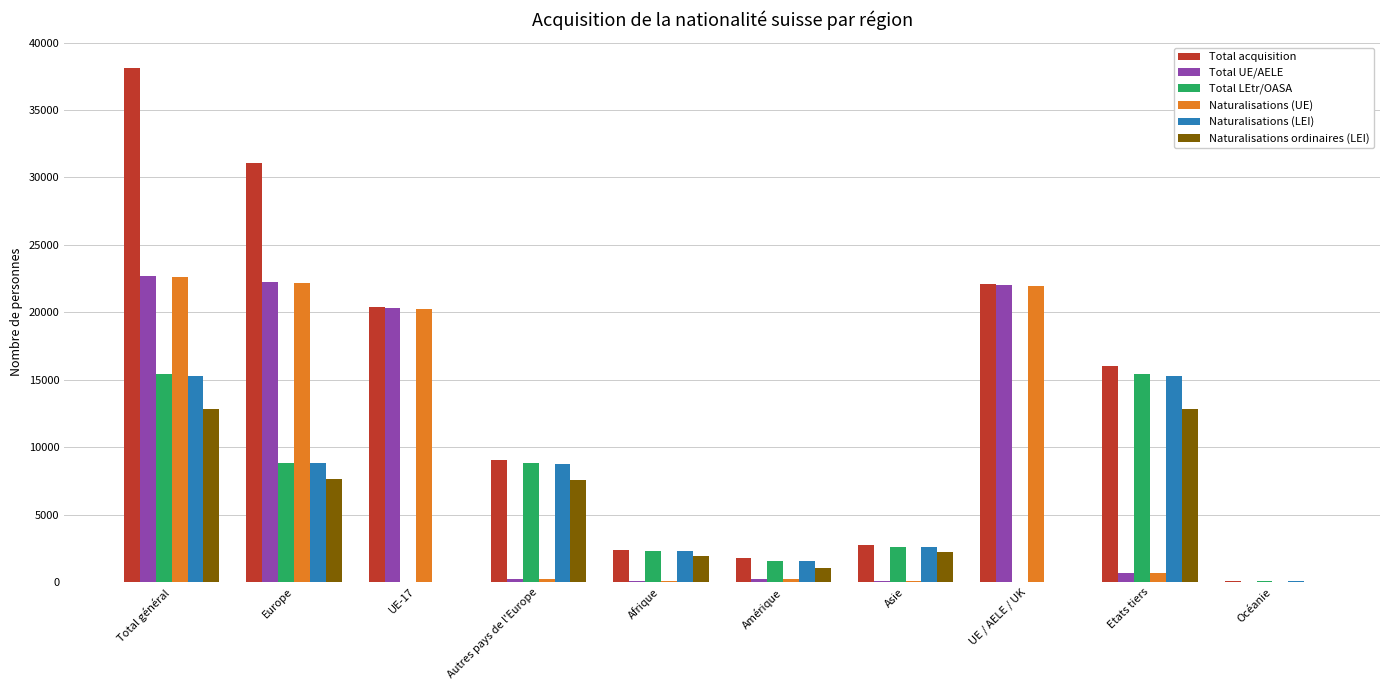

Are the bars horizontal?

No